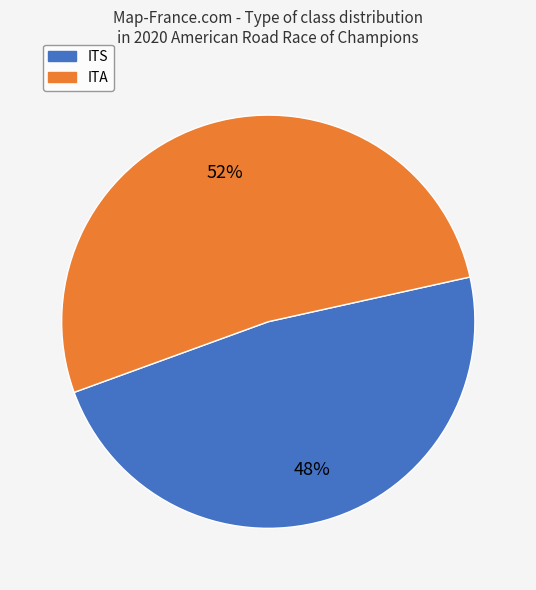

What percentage is the ITA slice, to the nearest percent?

52%